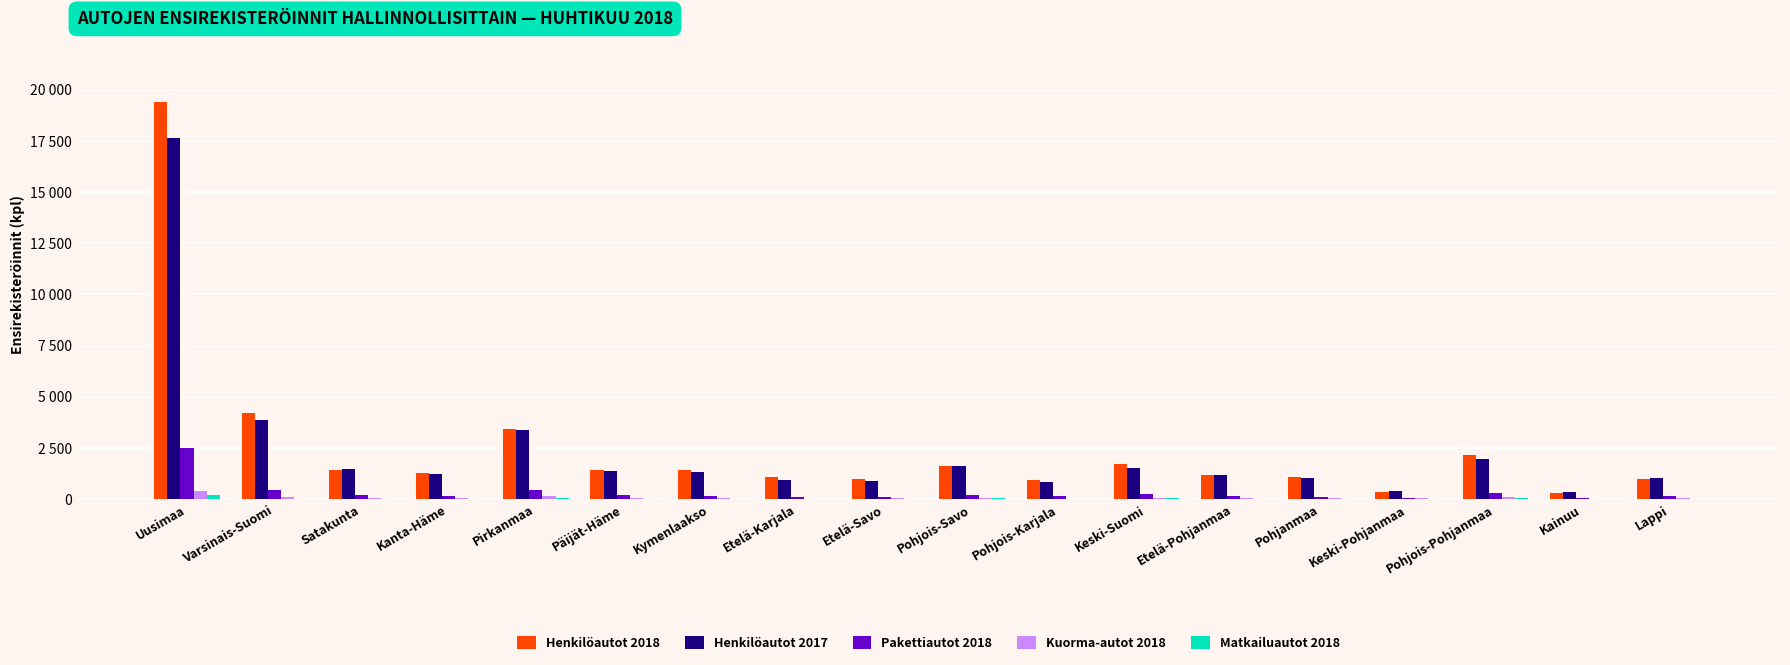

Are the bars horizontal?

No